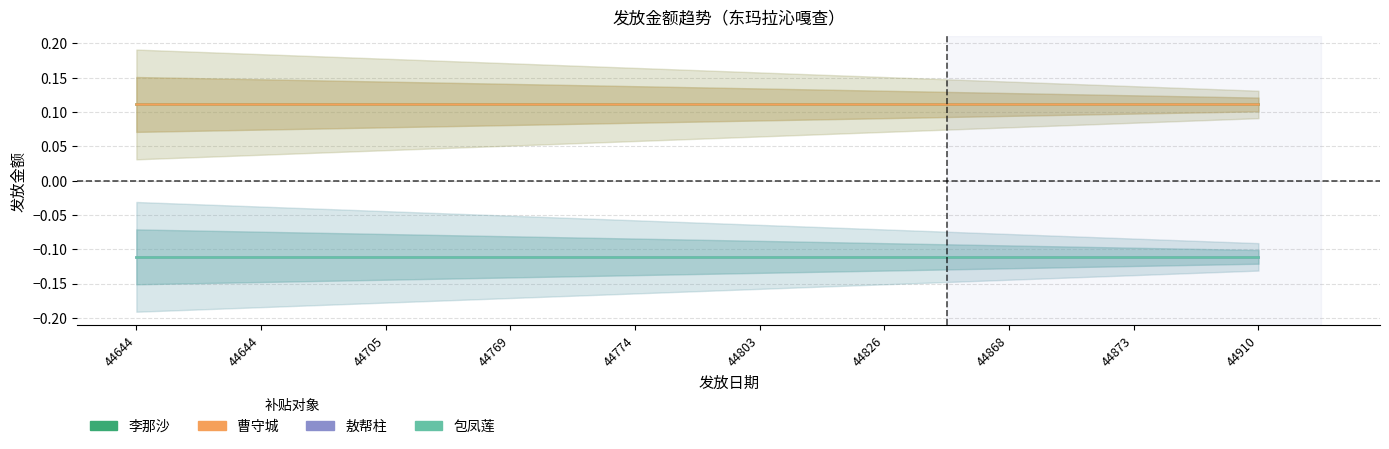

How many distinct data groups are displayed?

4